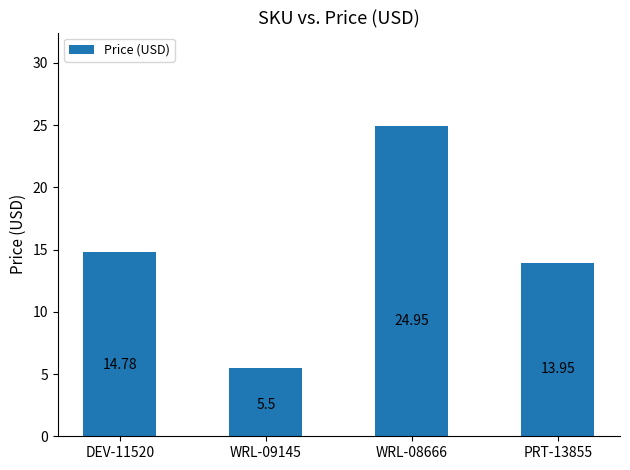

Which label corresponds to the largest value in the chart?

WRL-08666